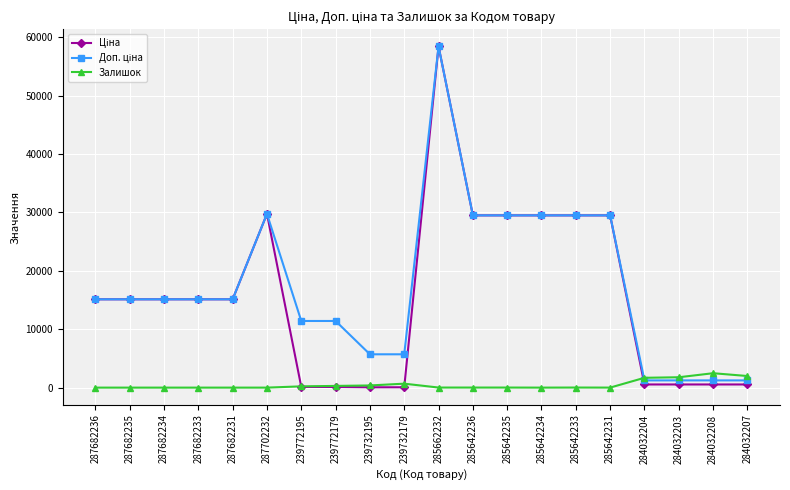

At which category is the sum across all series the highest?

285662232